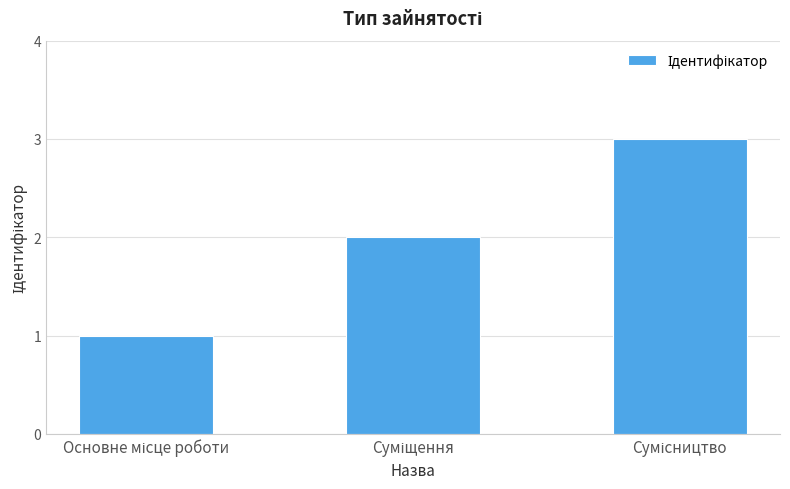

What is the difference between the maximum and minimum values?

2